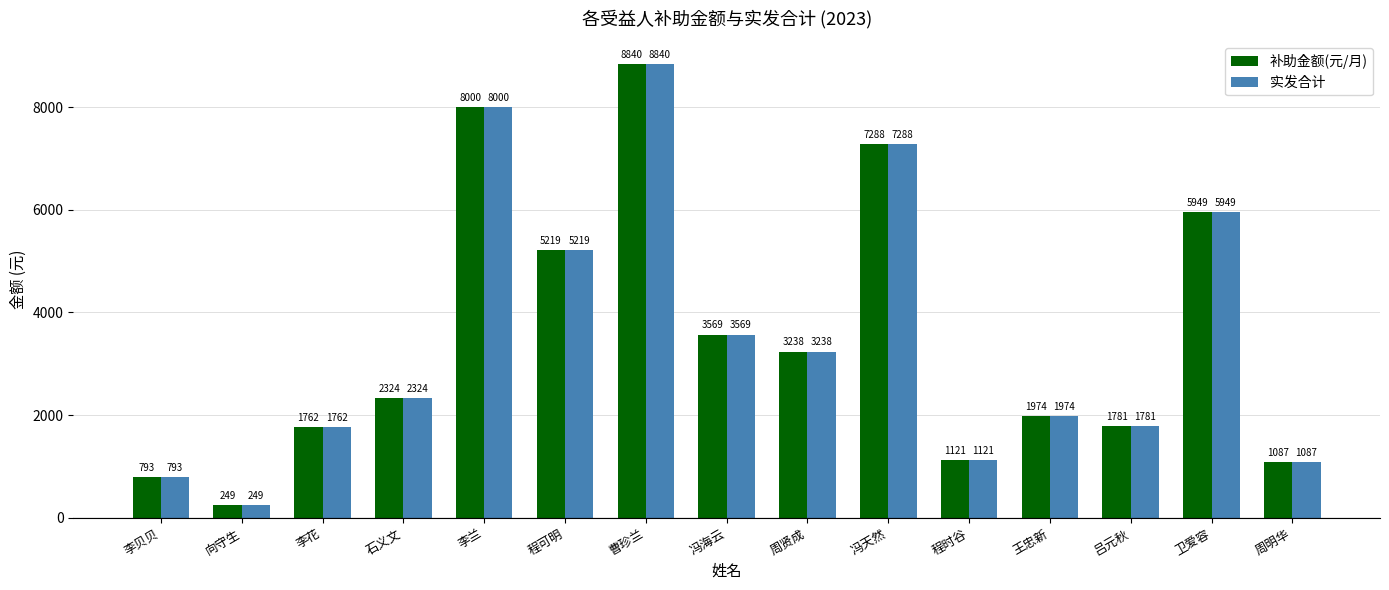

What is the label of the 6th bar from the left?

程可明